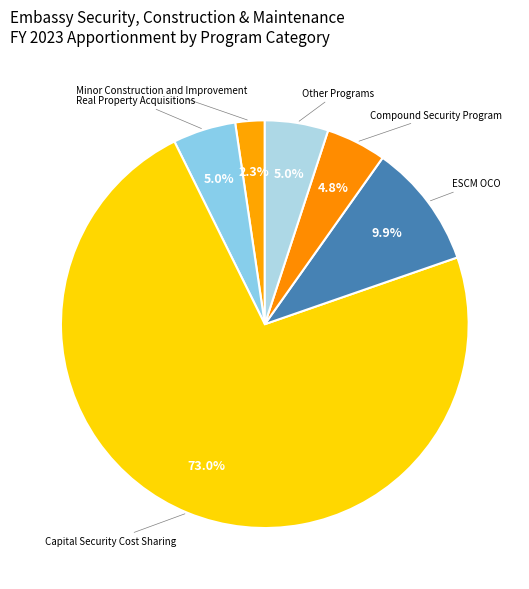

Which has a higher value, Minor Construction and Improvement or ESCM OCO?

ESCM OCO